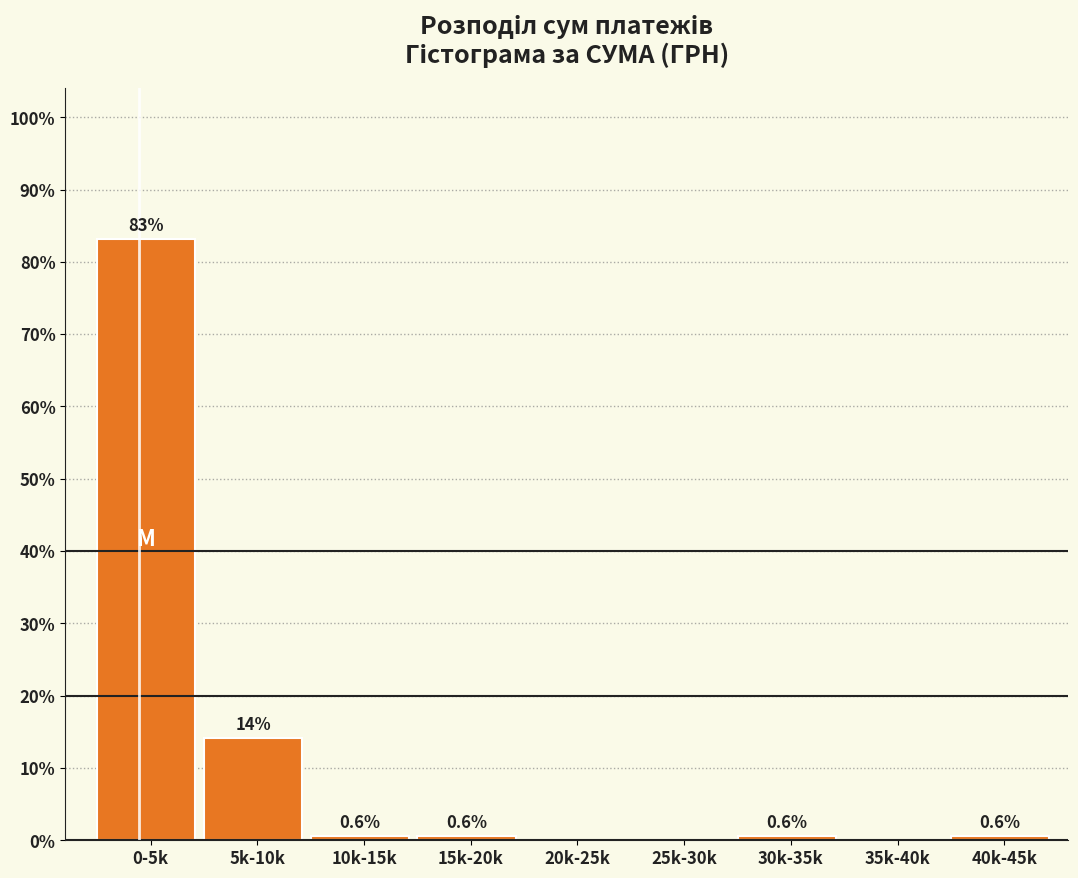

Reading left to right, extract all data points from this chart.

0-5k=83.2	5k-10k=14.2	10k-15k=0.6	15k-20k=0.6	20k-25k=0.0	25k-30k=0.0	30k-35k=0.6	35k-40k=0.0	40k-45k=0.6